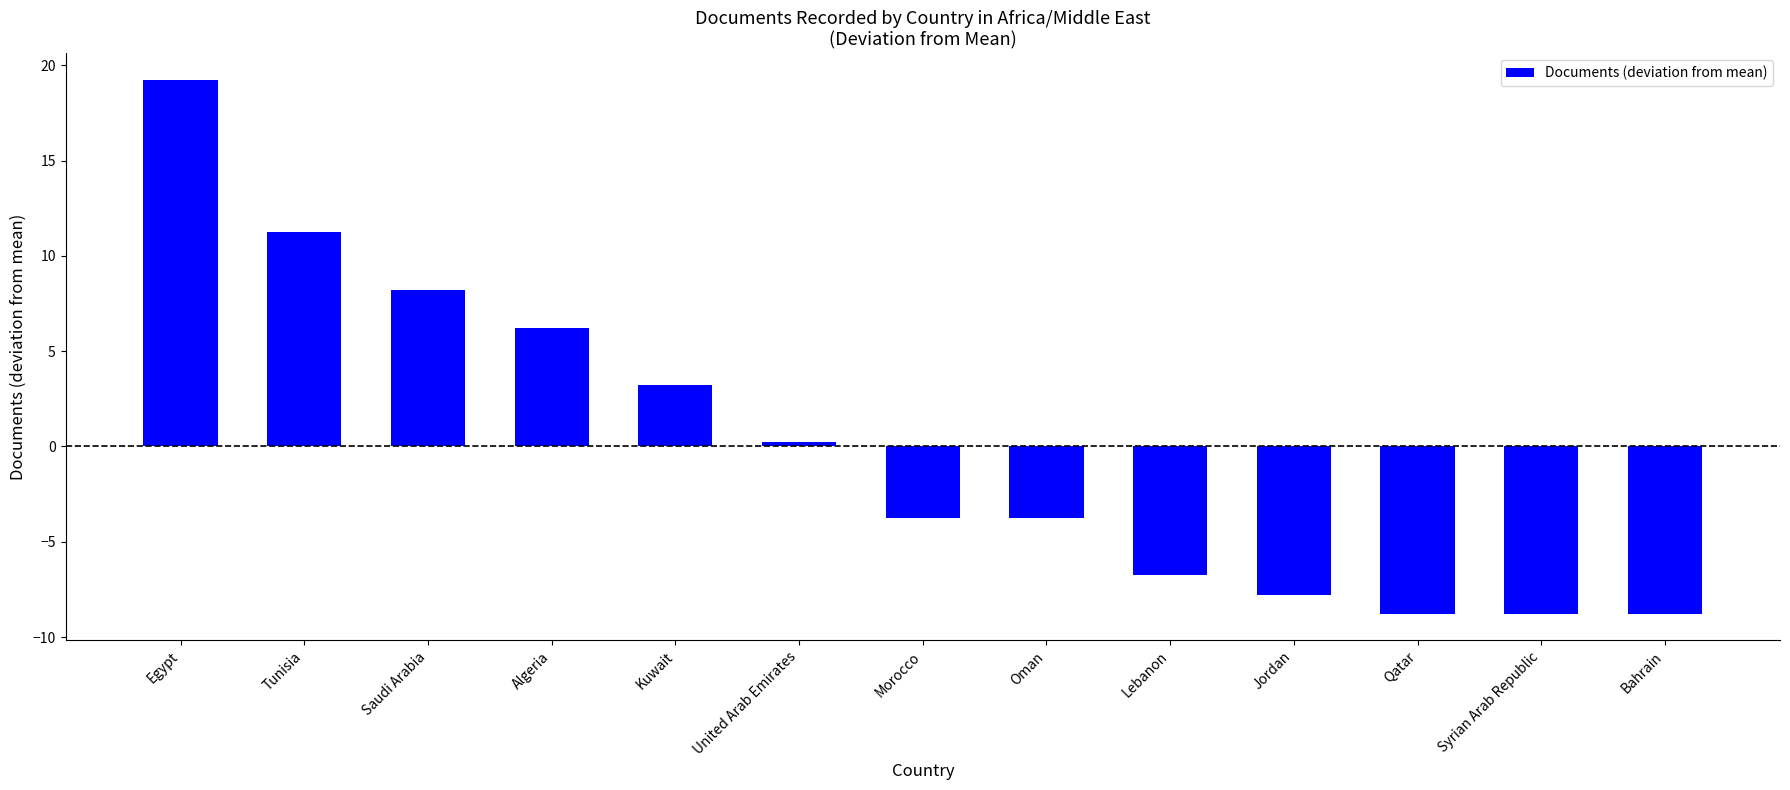

The value at Oman is -1.2. True or false?

False